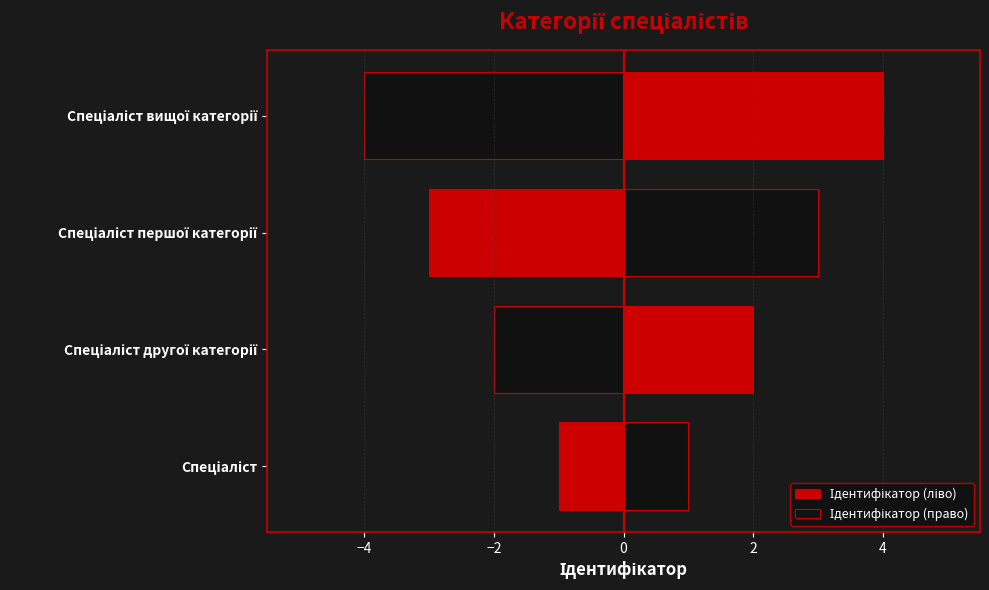

How many values in the Ідентифікатор (право) series exceed 3?

1